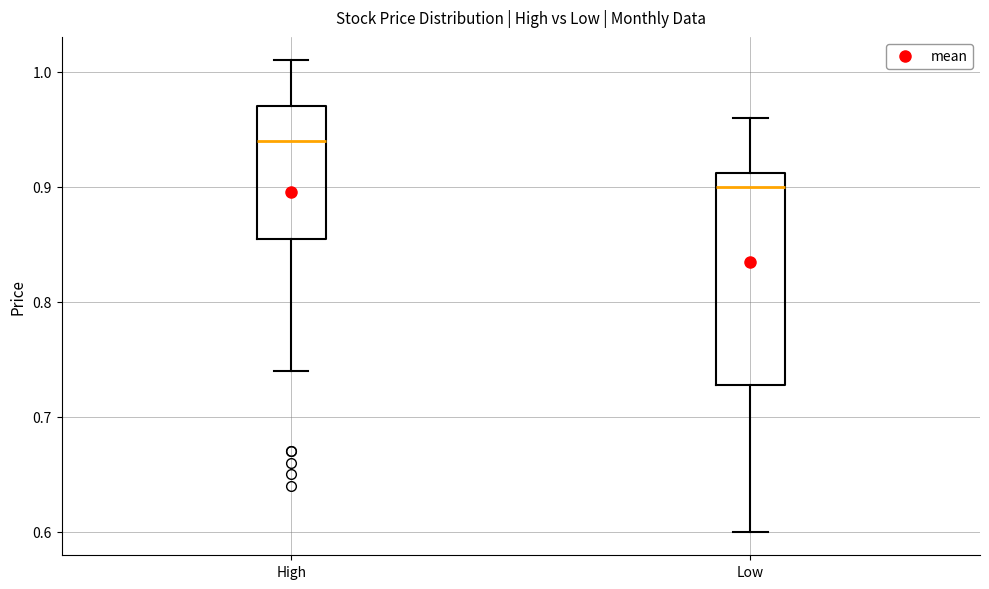

Reading left to right, read every box against the y-axis: the position of its median line, the range the box covers, and the ends of its whiskers. The values are not printed on the chart, so give them approximately, as read against the axis.

High: median 0.94, box 0.86 to 0.97, whiskers 0.74 to 1.01
Low: median 0.90, box 0.73 to 0.91, whiskers 0.60 to 0.96